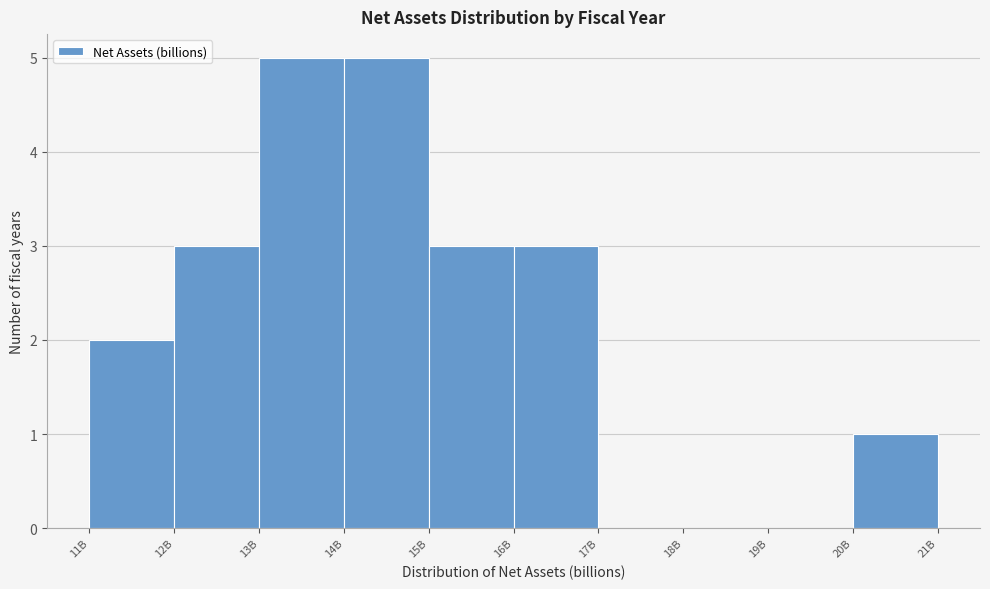

Reading left to right, list all the values displayed in this chart.

11B=2	12B=3	13B=5	14B=5	15B=3	16B=3	17B=0	18B=0	19B=0	20B=1